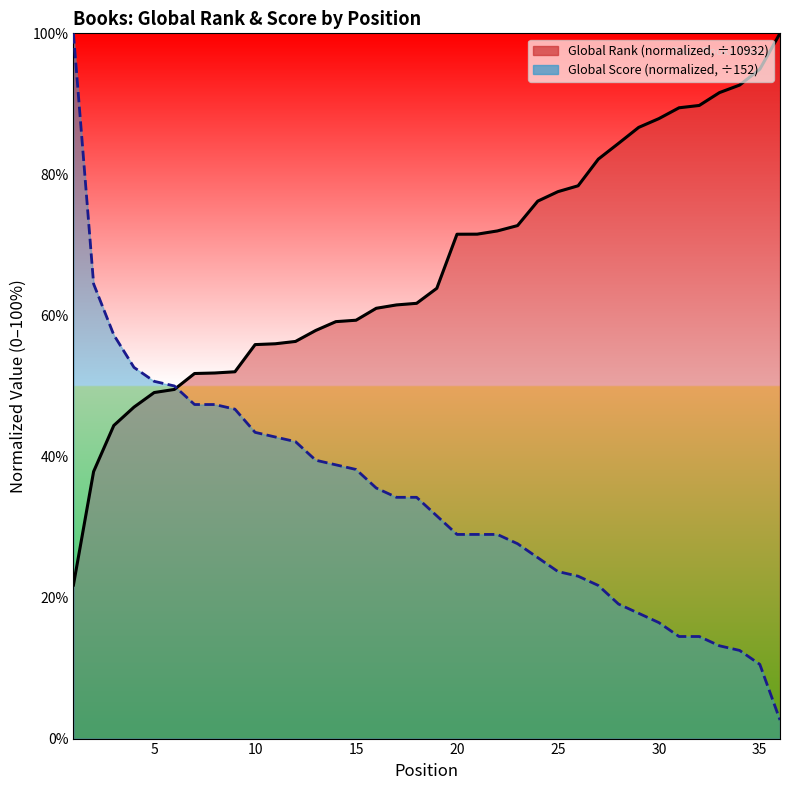

Which series has the largest total across all categories?

Global Rank